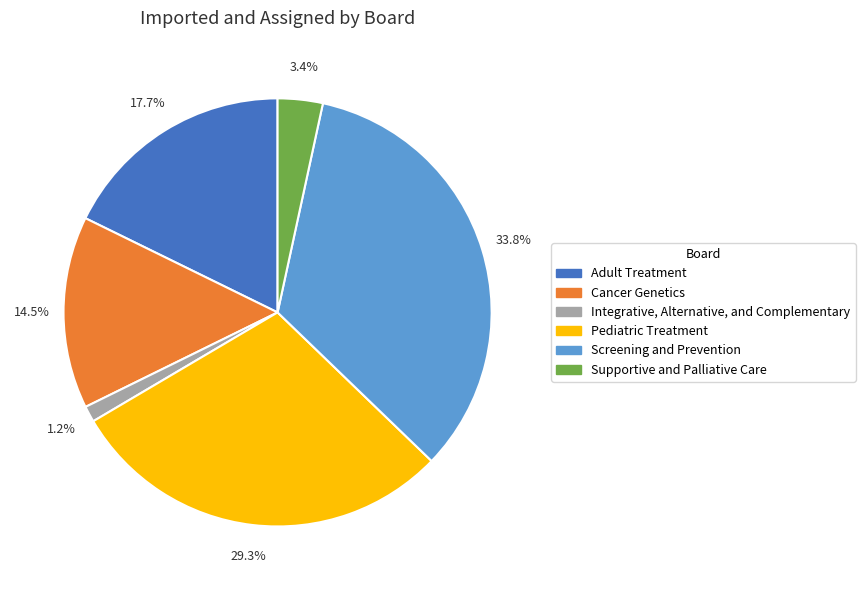

Which slice is the smallest?

Integrative, Alternative, and Complementary